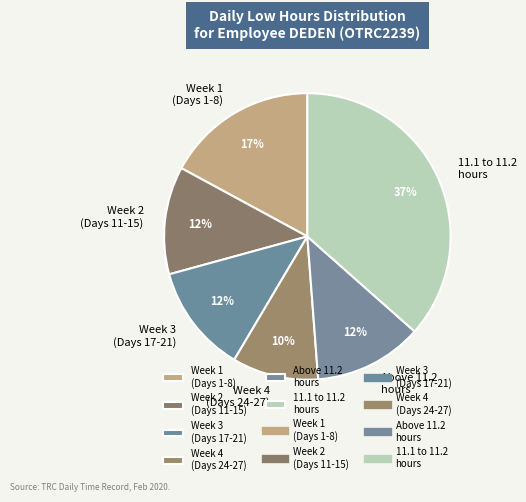

How many segments does this pie chart have?

6